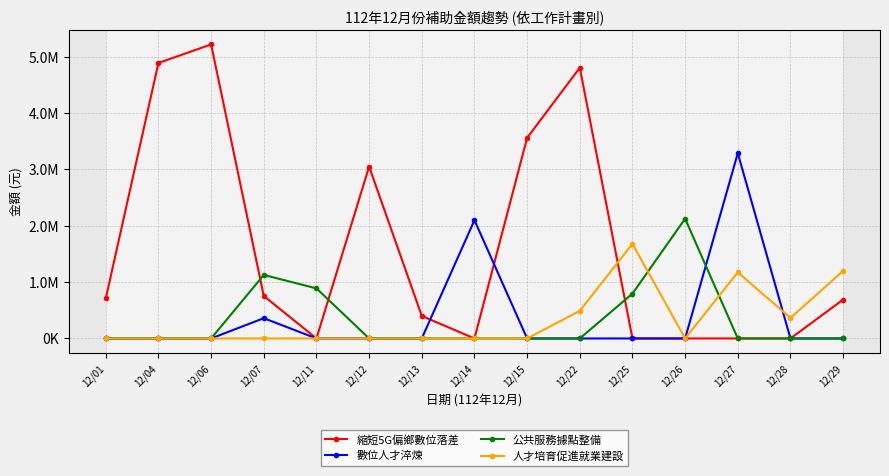

After their last crossing, which series has the higher values: 公共服務據點整備 or 人才培育促進就業建設?

人才培育促進就業建設